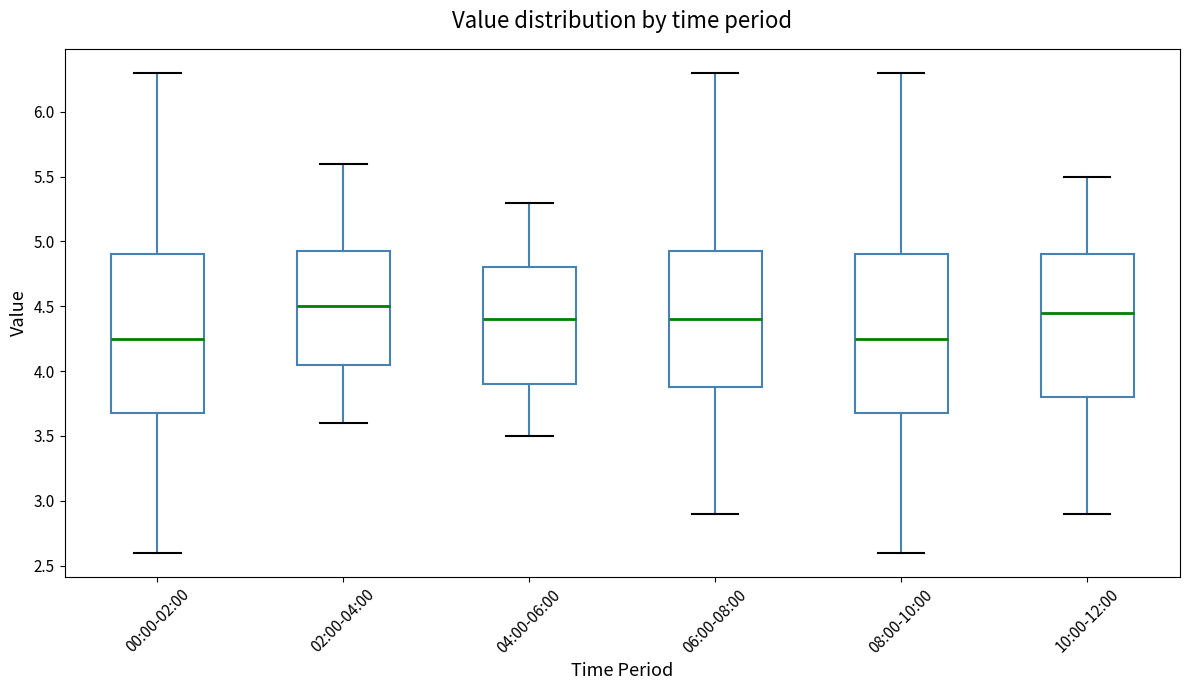

Reading left to right, transcribe this box plot: for each box, give where its median line is, the range the box spans, and where its two whiskers end, as read against the y-axis. The values are not printed on the chart, so give them approximately, as read against the axis.

00:00-02:00: median 4.25, box 3.70 to 4.90, whiskers 2.60 to 6.30
02:00-04:00: median 4.50, box 4.05 to 4.95, whiskers 3.60 to 5.60
04:00-06:00: median 4.40, box 3.90 to 4.80, whiskers 3.50 to 5.30
06:00-08:00: median 4.40, box 3.90 to 4.95, whiskers 2.90 to 6.30
08:00-10:00: median 4.25, box 3.70 to 4.90, whiskers 2.60 to 6.30
10:00-12:00: median 4.45, box 3.80 to 4.90, whiskers 2.90 to 5.50